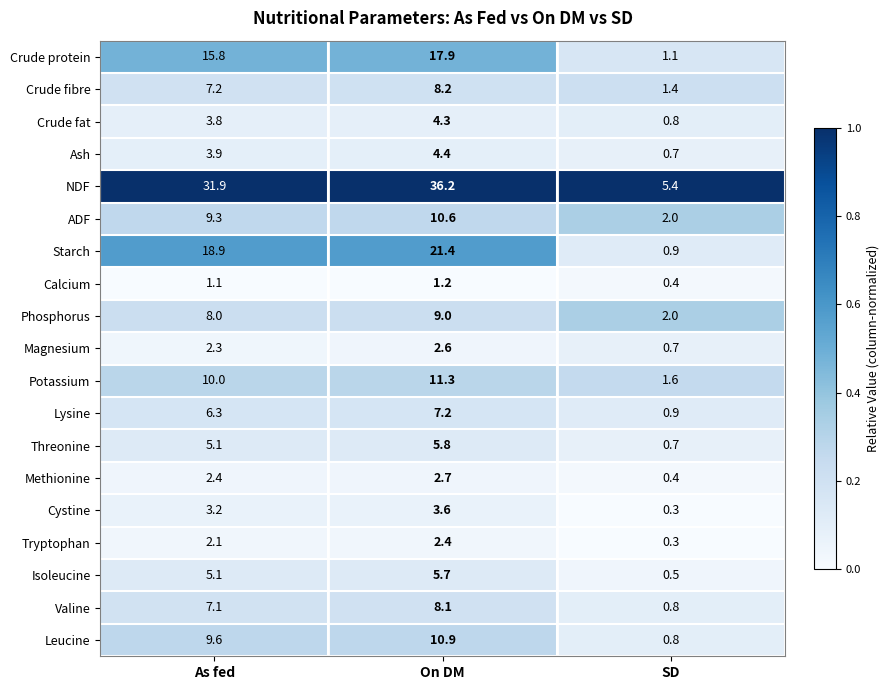

At how many categories does at least one series exceed 2?

3